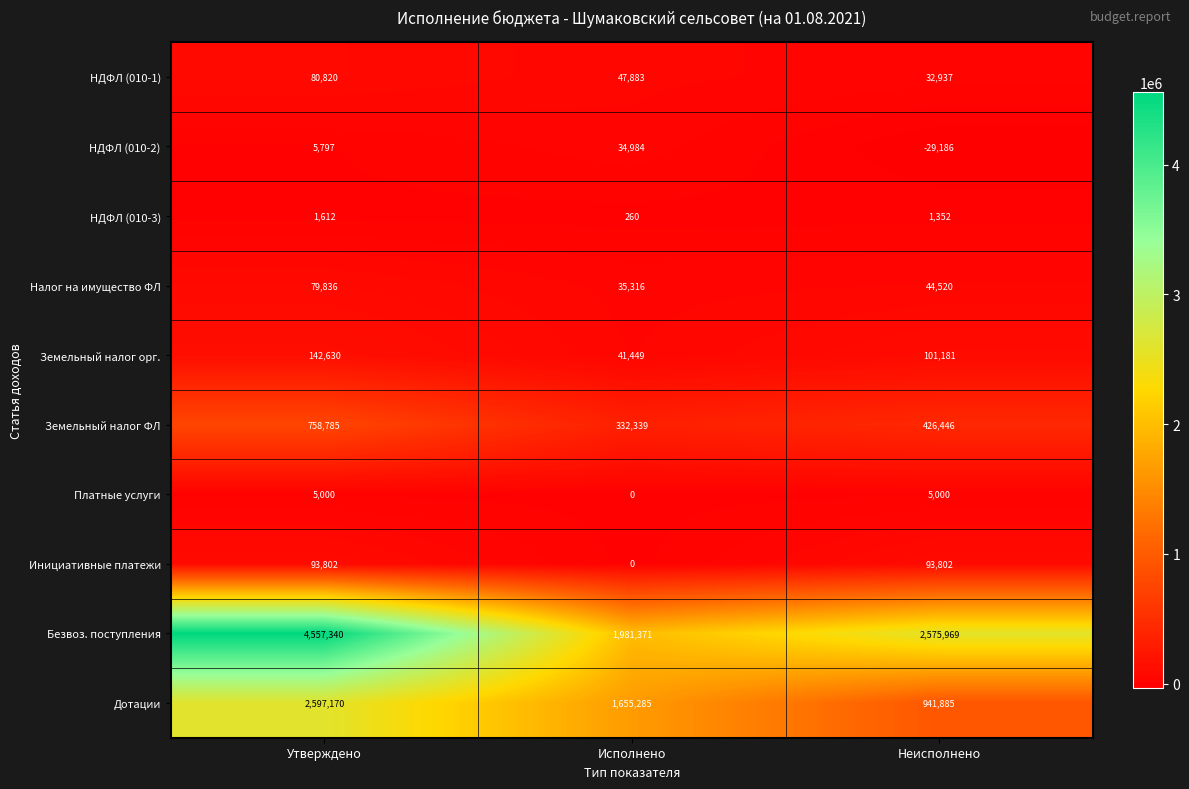

True or false: НДФЛ (010-3) has a value of 938 at Утверждено.

False